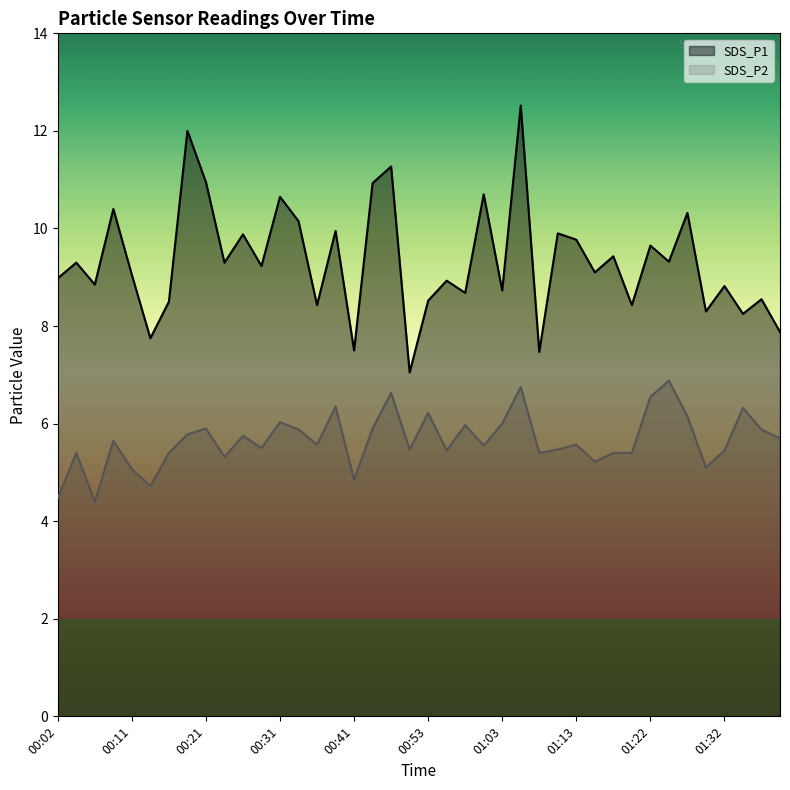

What is the total value across all series at 00:11?

14.1